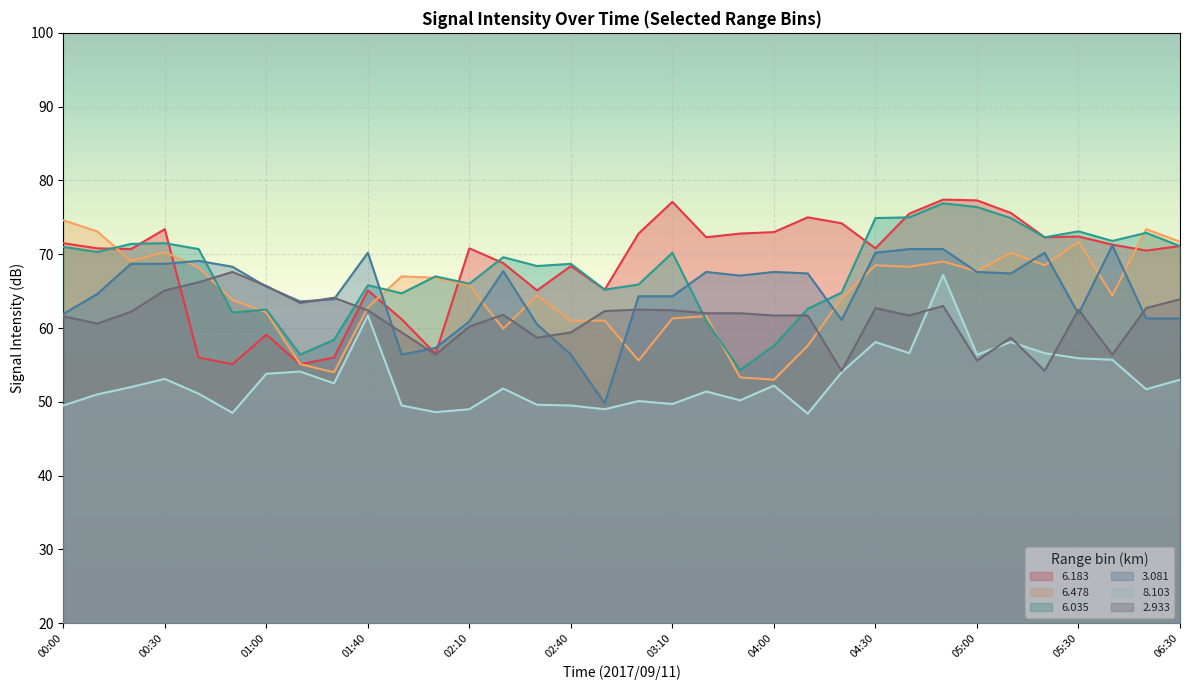

True or false:   8.103 and   6.478 cross at least once.

False